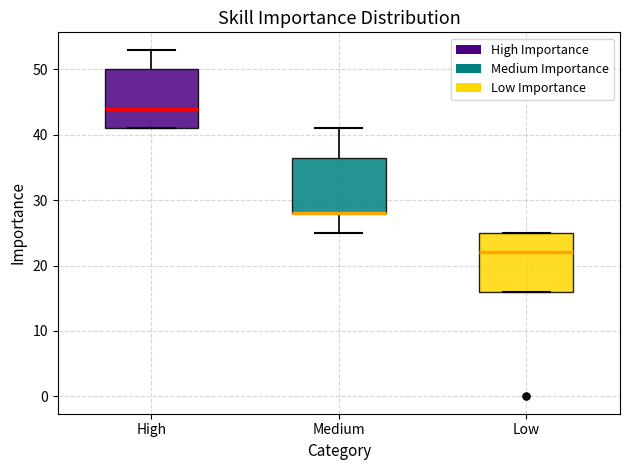

Reading left to right, read every box against the y-axis: the position of its median line, the range the box covers, and the ends of its whiskers. The values are not printed on the chart, so give them approximately, as read against the axis.

High: median 44, box 41 to 50, whiskers 41 to 53
Medium: median 28 (drawn on the box's lower edge), box 28 to 37, whiskers 25 to 41
Low: median 22, box 16 to 25, whiskers 16 to 25